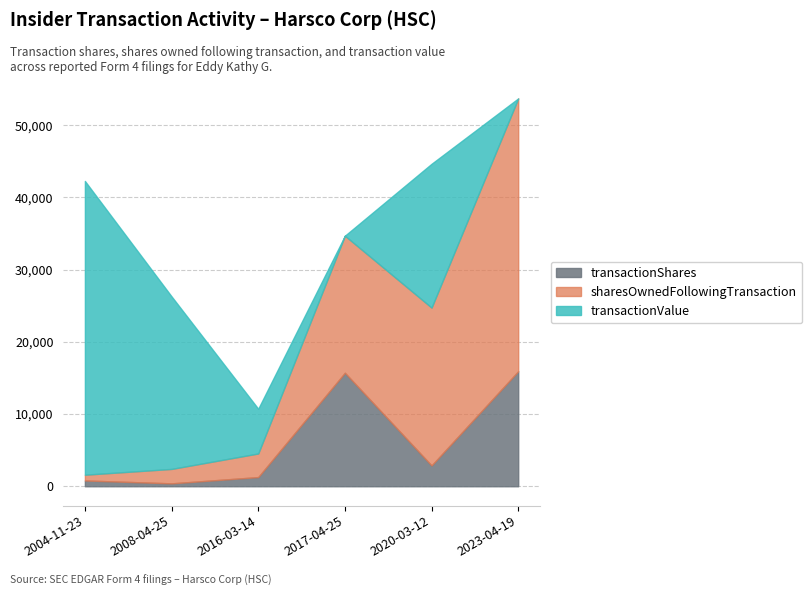

What position from the left is 2004-11-23?

1